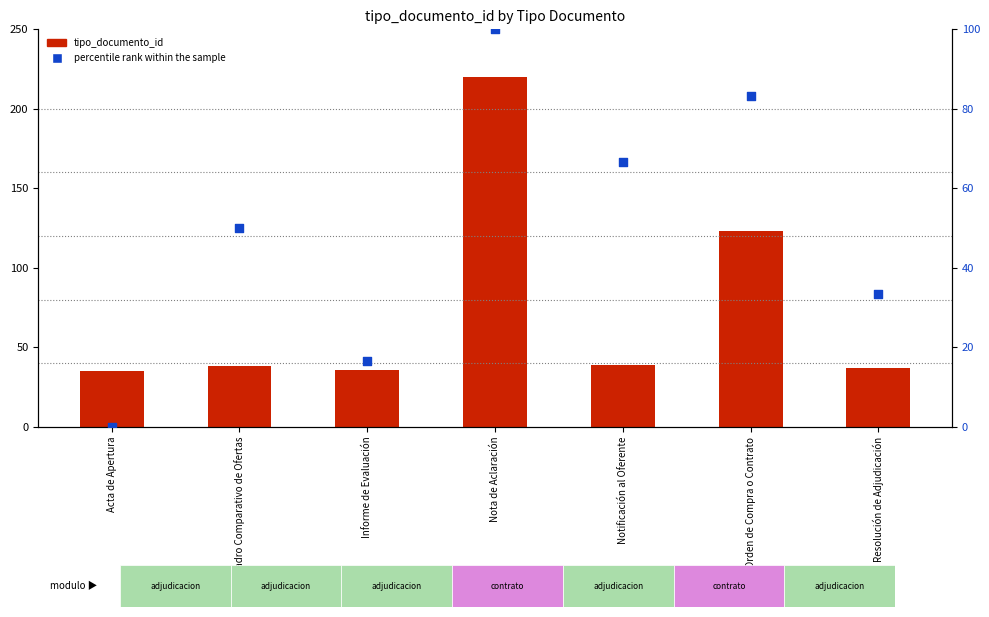

What are all the series names shown in the legend?

tipo_documento_id, percentile rank within the sample